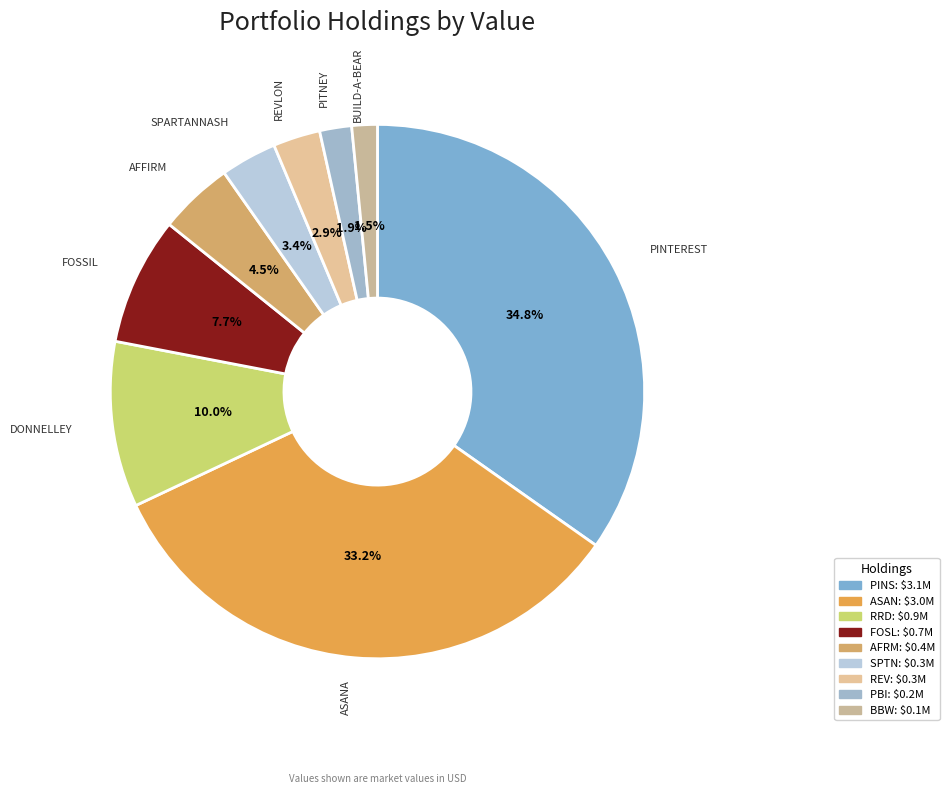

How many segments does this pie chart have?

9